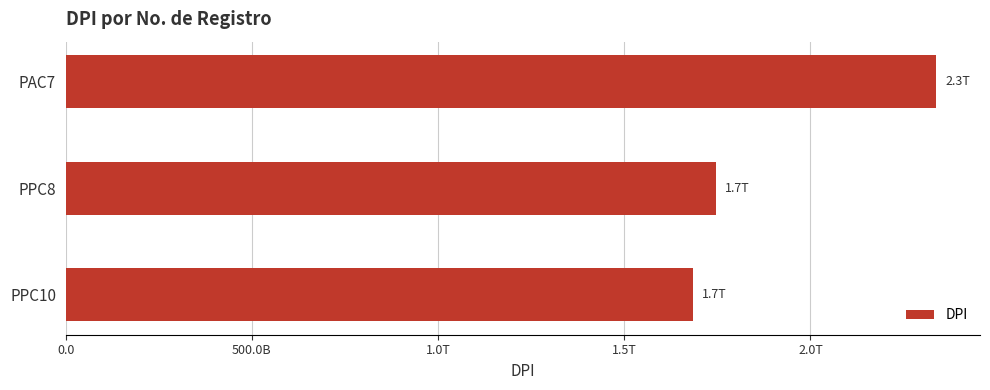

Does the chart contain stacked bars?

No